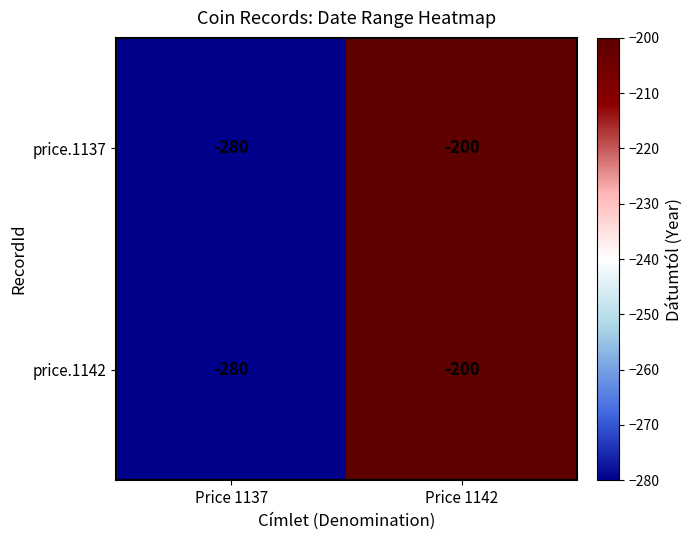

Is it true that price.1142 equals -260 at Price 1142?

False